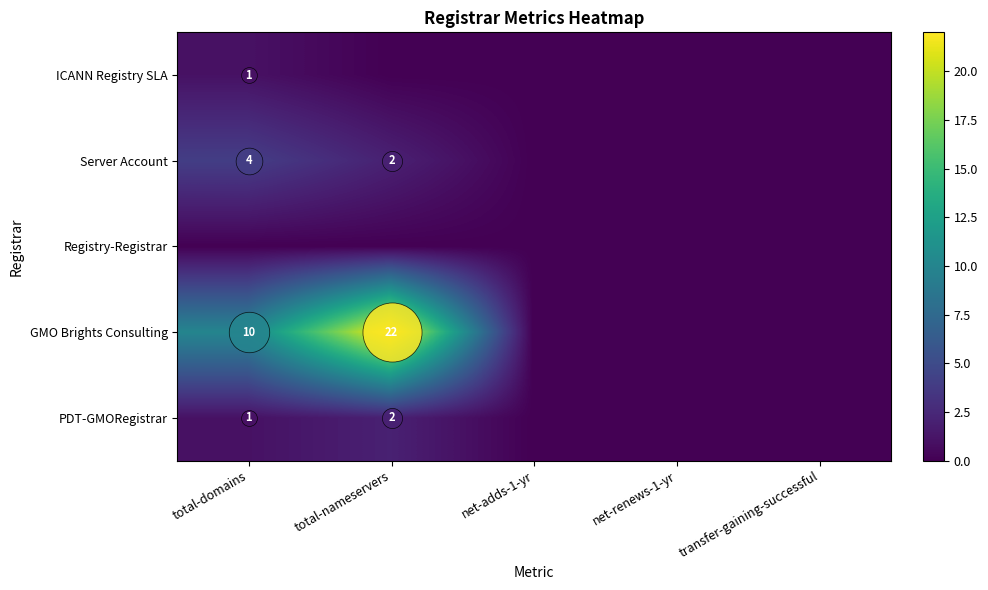

List the labels in order of ICANN Registry SLA value, smallest first.

total-nameservers, net-adds-1-yr, net-renews-1-yr, transfer-gaining-successful, total-domains